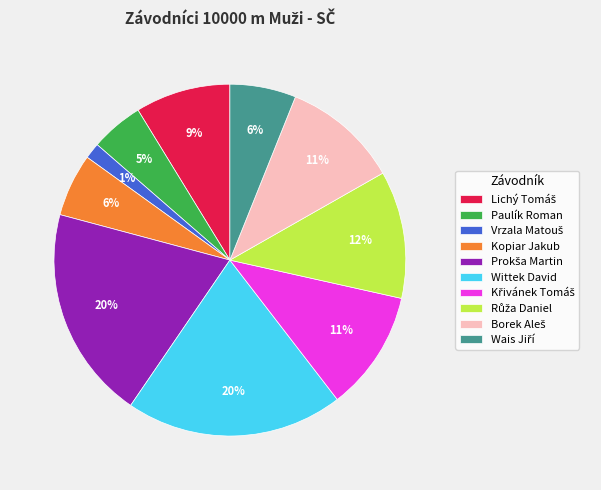

The Kopiar Jakub slice represents 18% of the pie. True or false?

False